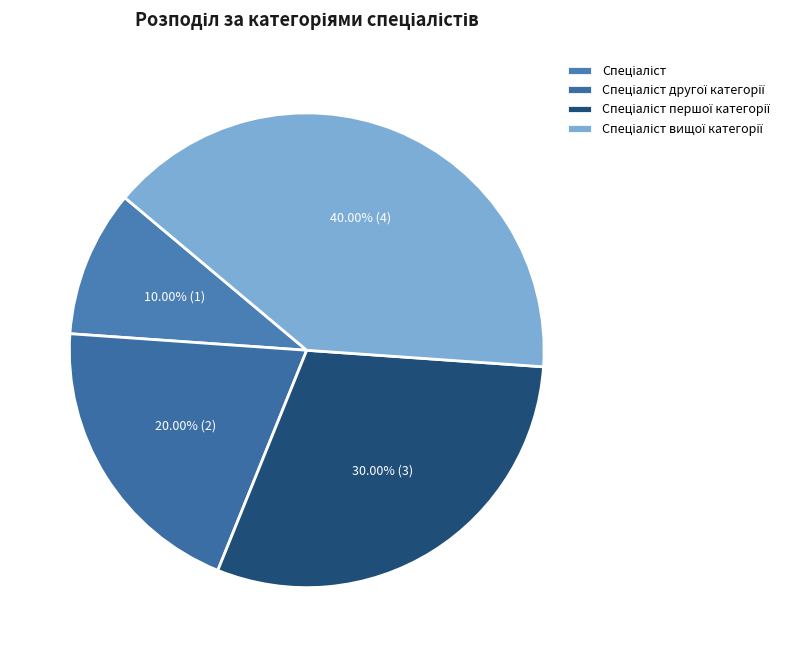

True or false: Спеціаліст accounts for 10% of the total.

True